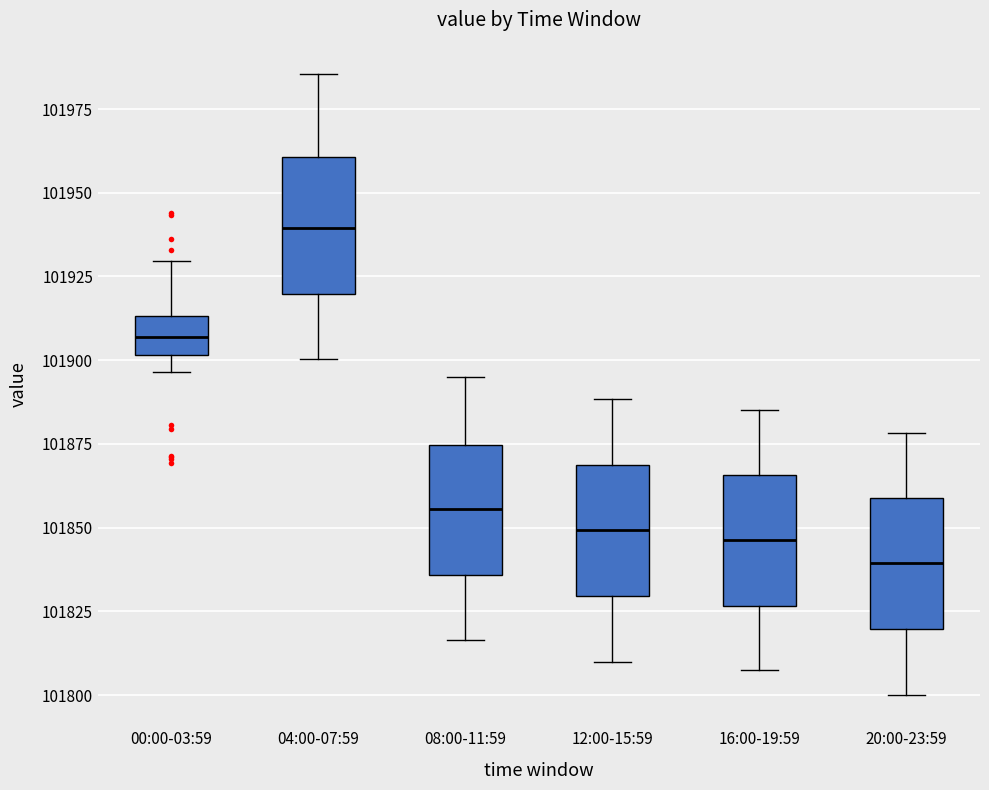

Where does the upper whisker of the box for 16:00-19:59 end on the y-axis? The values are not printed on the chart, so give them approximately, as read against the axis.

101885